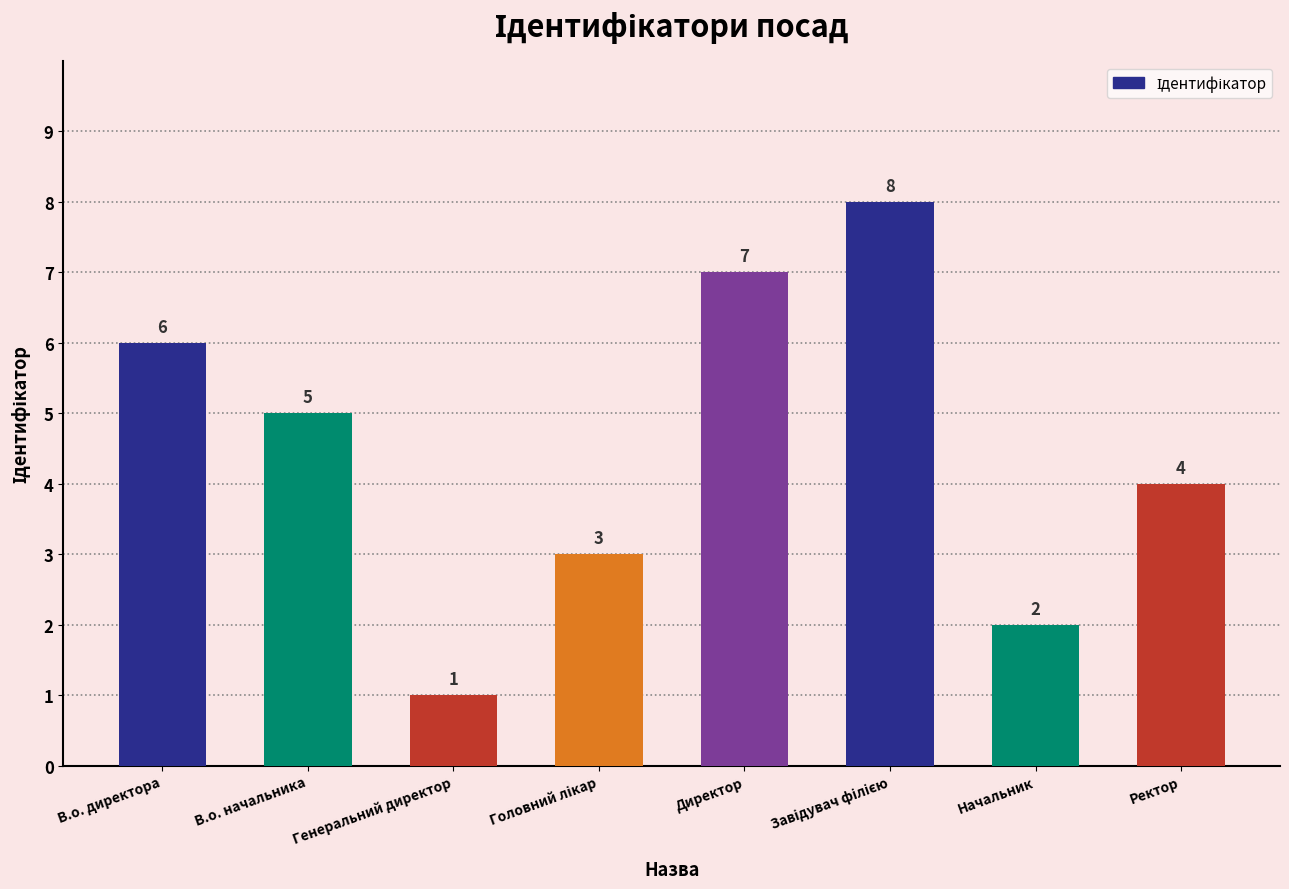

What is the maximum value shown in the chart?

8